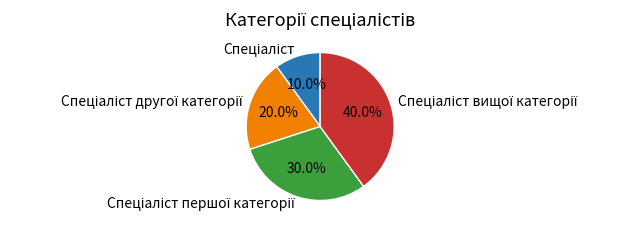

Does any single category account for the majority?

No